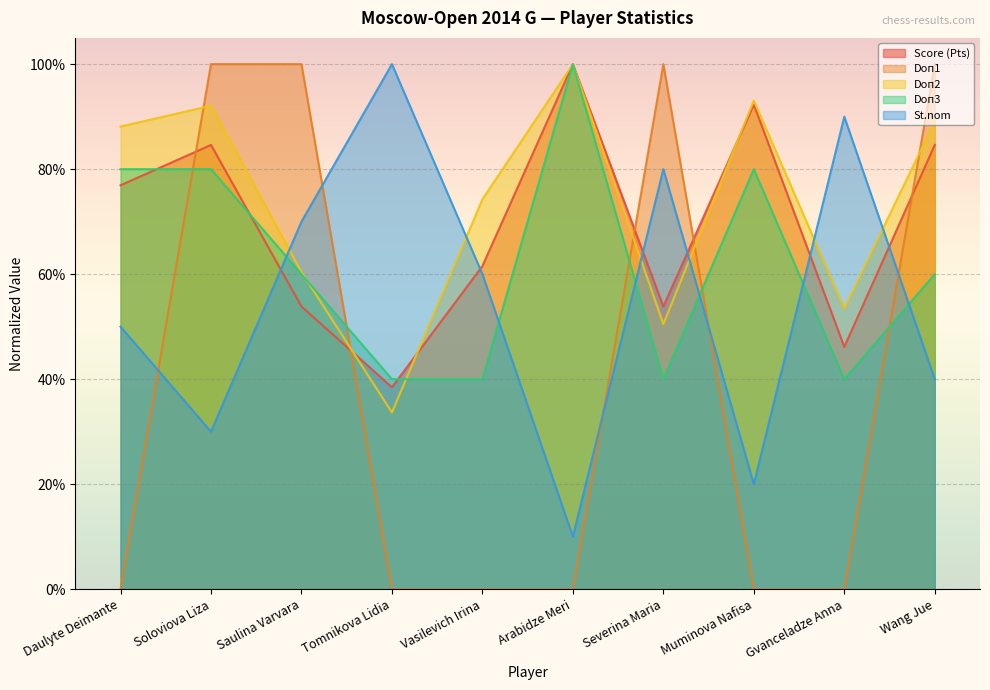

The value of Doп3 at Soloviova Liza is 0.8. True or false?

True